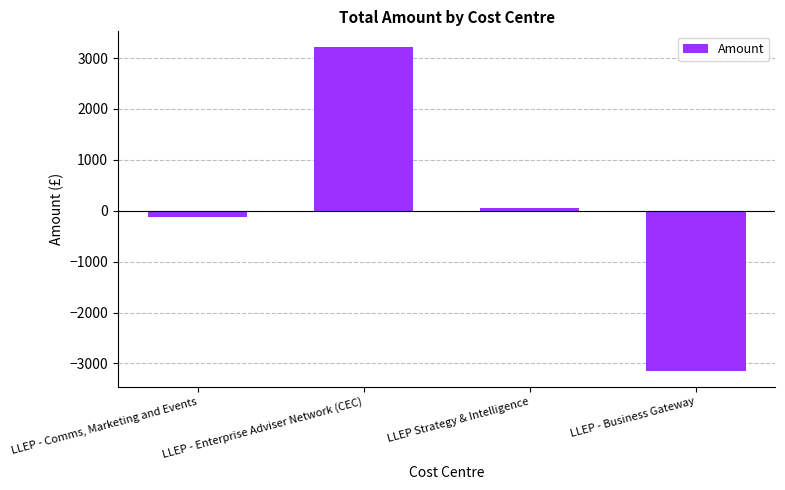

What is the change in value from LLEP - Enterprise Adviser Network (CEC) to LLEP - Business Gateway?

-6348.8